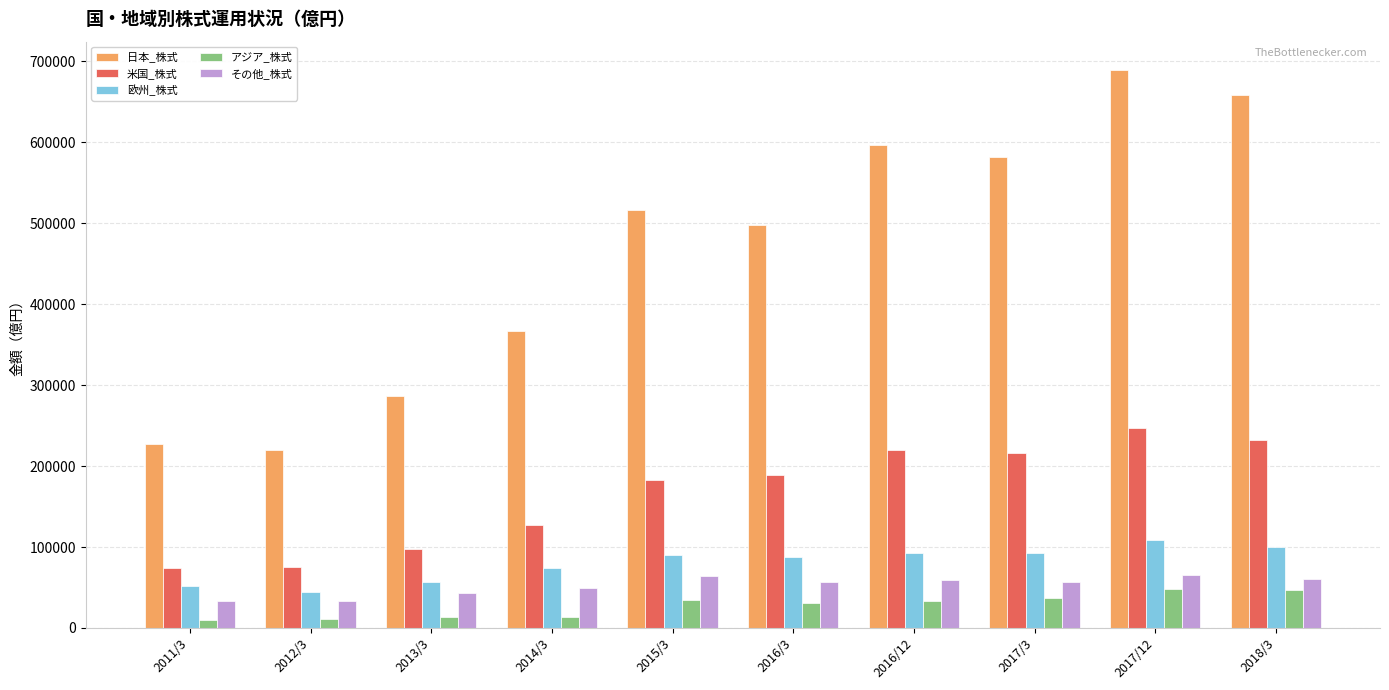

The value of 日本_株式 at 2014/3 is 656105.1. True or false?

False